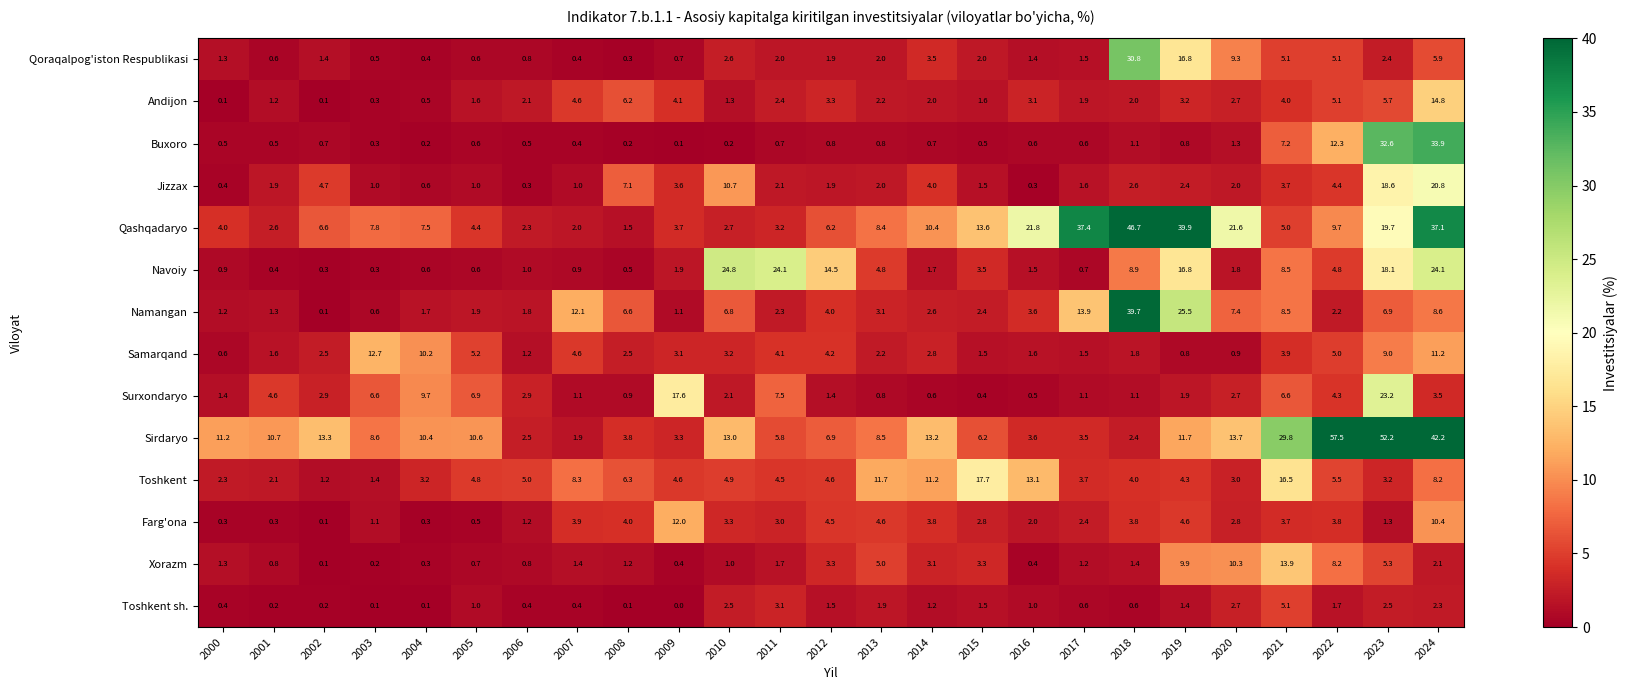

At which category is the sum across all series the highest?

2024